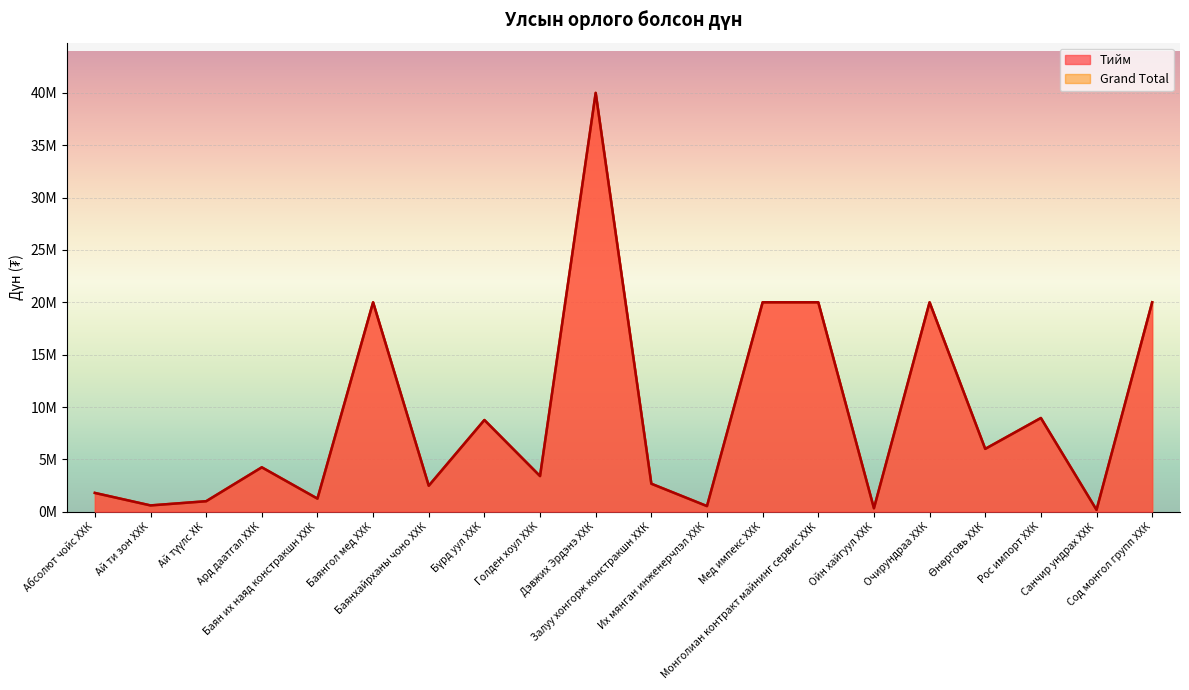

Count the number of categories in the chart.

20